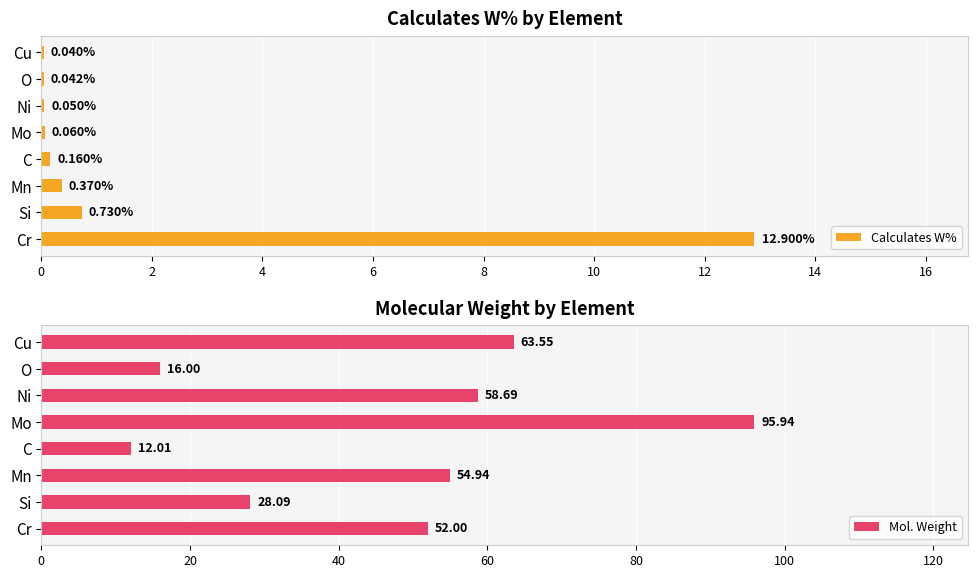

What is the difference between the Calculates W% values at O and Mn?

0.3